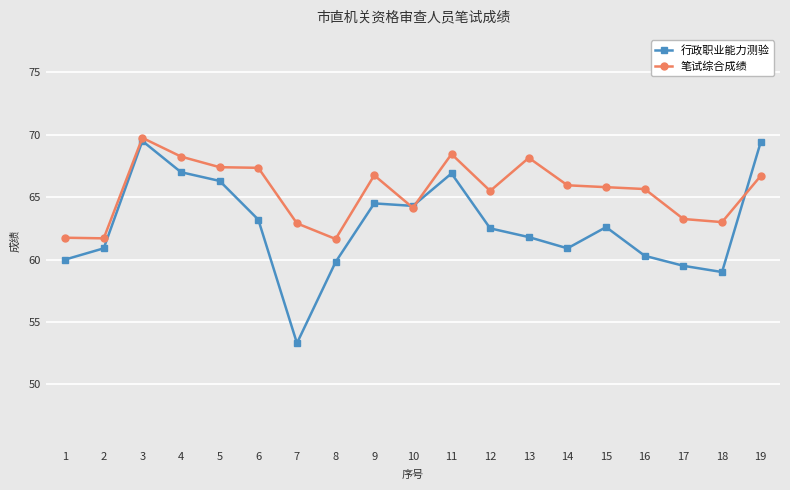

How many lines are shown in the chart?

2